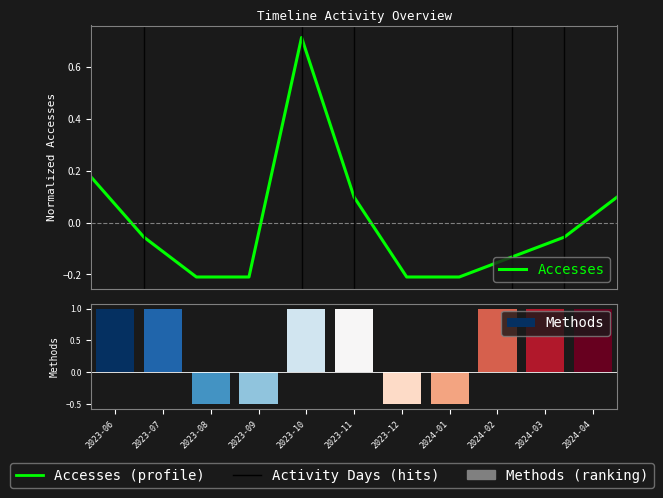

Rank the categories by value from highest to lowest.

2023-10, 2023-06, 2023-11, 2024-04, 2023-07, 2024-03, 2024-02, 2023-08, 2023-09, 2023-12, 2024-01